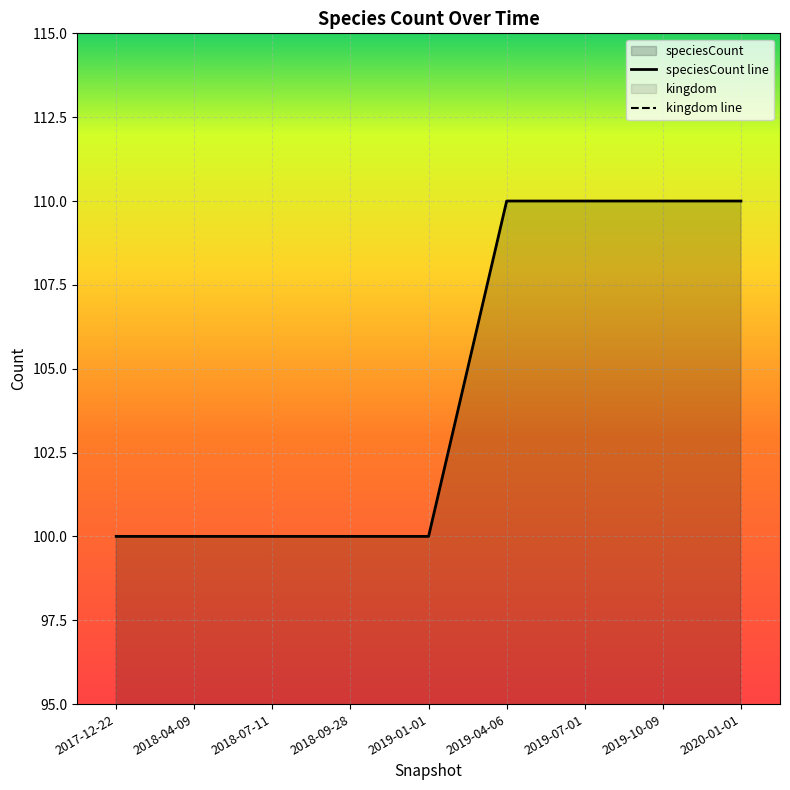

Rank the series by their maximum value, from highest to lowest.

speciesCount, kingdom